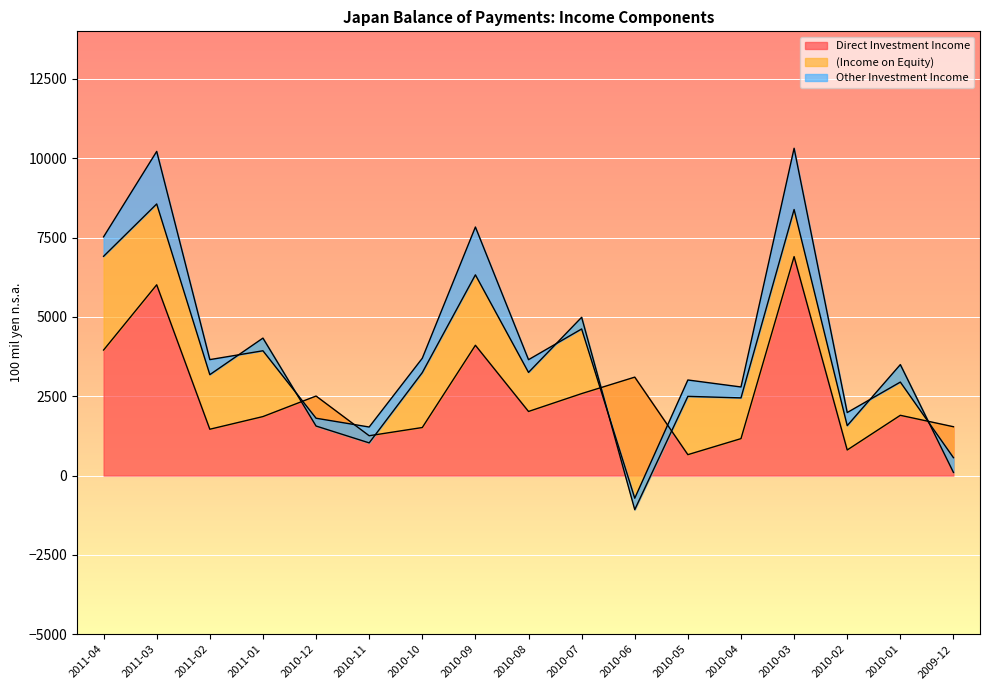

The value of Other Investment Income at 2010-08 is 656. True or false?

False